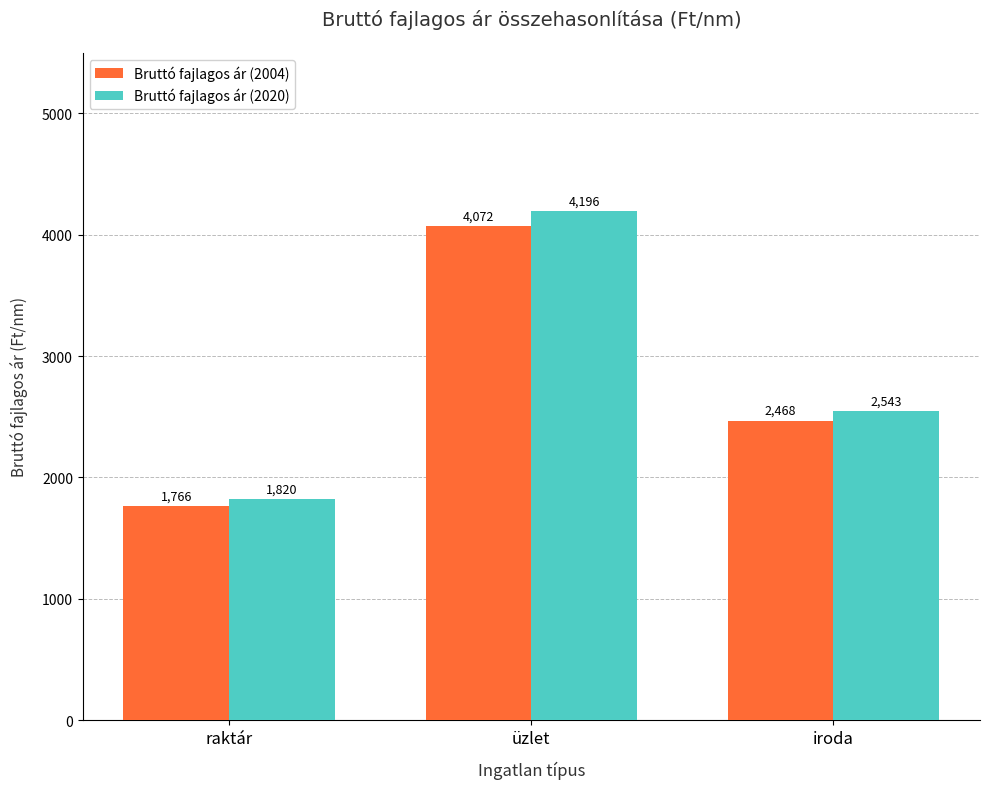

Is the value of Bruttó fajlagos ár (2020) at raktár greater than the value of Bruttó fajlagos ár (2004) at raktár?

Yes